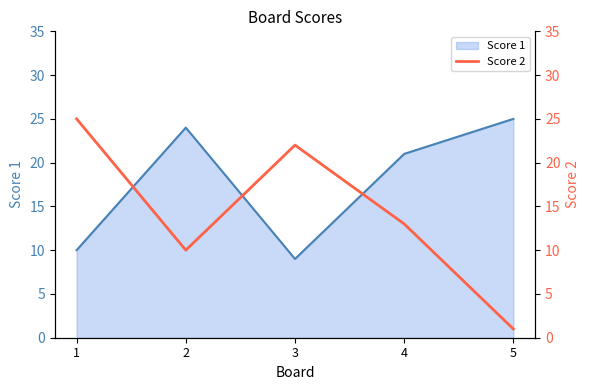

At which label does Score 1 reach its peak?

5